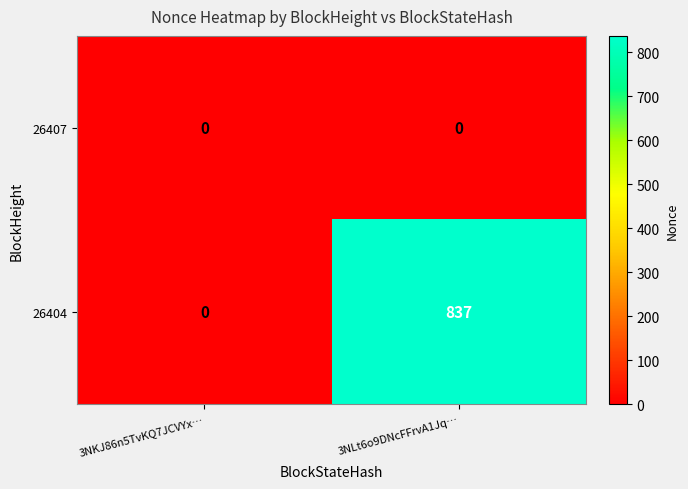

What is the difference between the highest and lowest values at 3NLt6o9DNcFFrvA1Jq…?

837